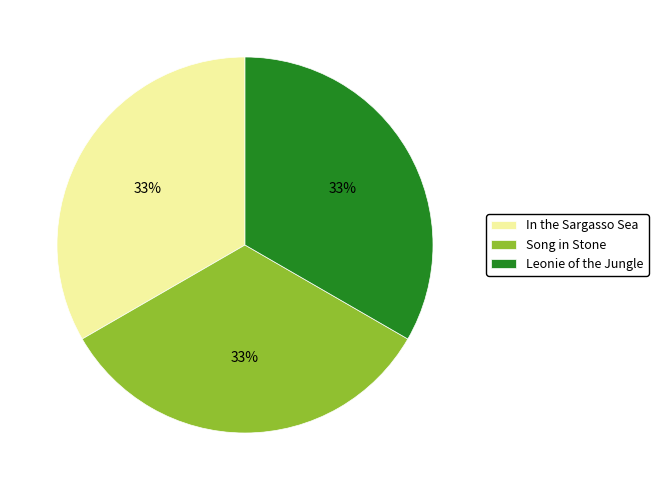

To the nearest percent, what is the average slice percentage?

33%